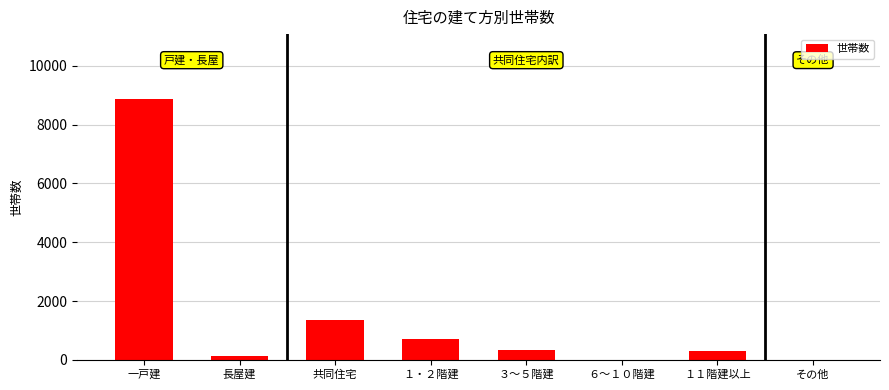

How many series are shown in this chart?

1